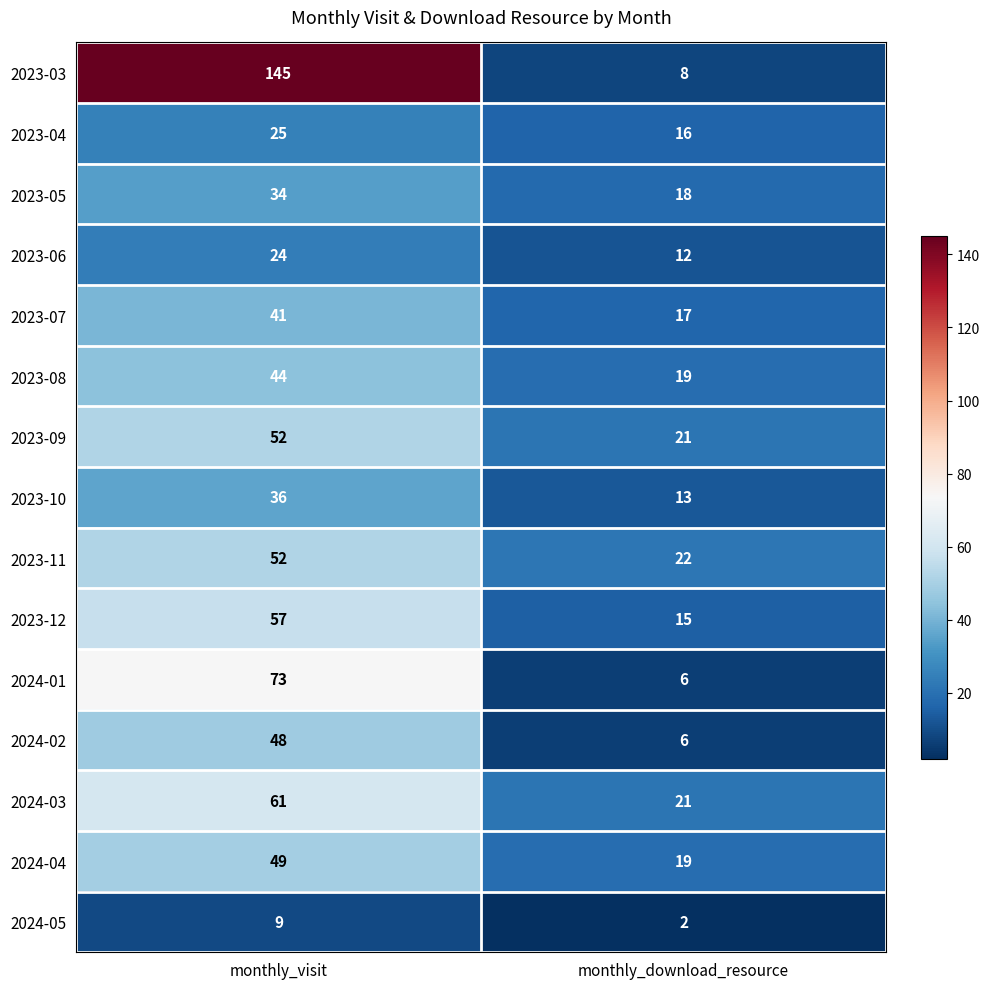

Read the 2024-01 value at monthly_download_resource.

6